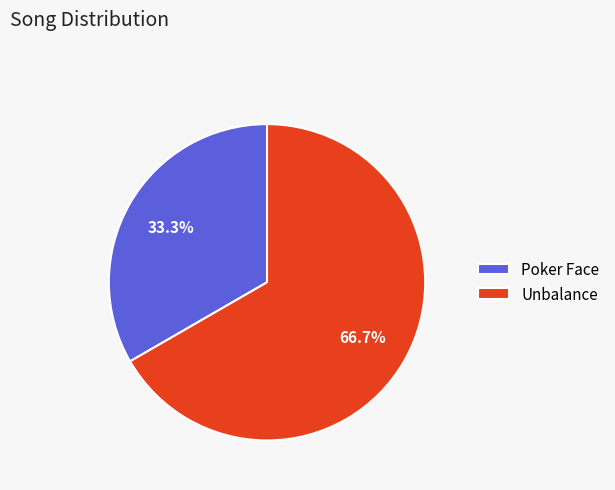

True or false: Poker Face accounts for 24% of the total.

False